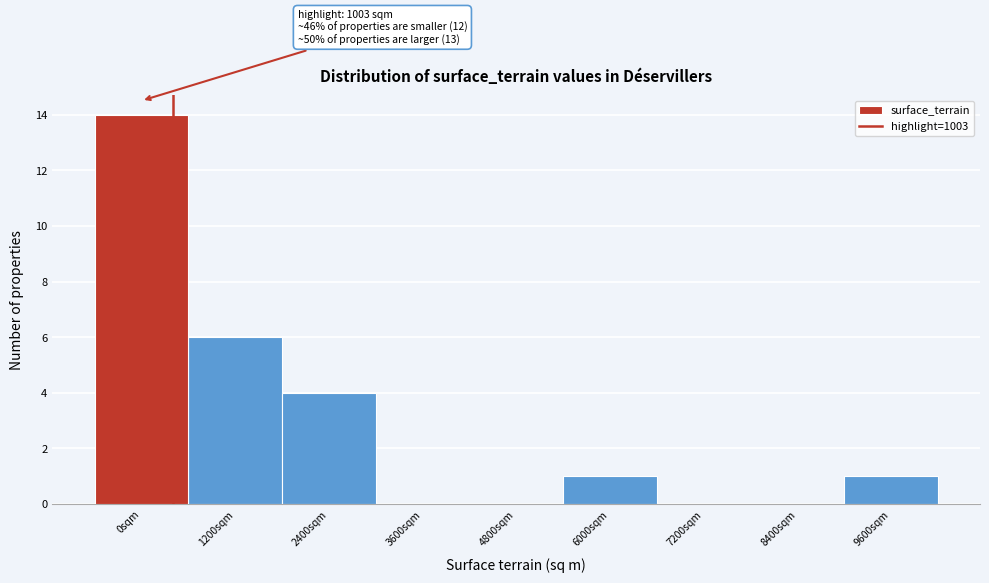

Reading left to right, what are all the values shown in this chart?

0sqm=14	1200sqm=6	2400sqm=4	3600sqm=0	4800sqm=0	6000sqm=1	7200sqm=0	8400sqm=0	9600sqm=1